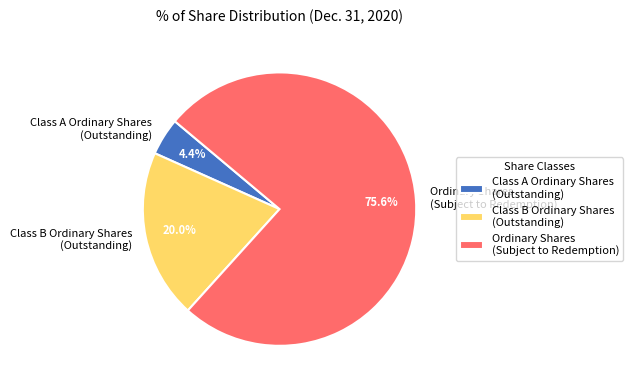

Rank the categories by value from highest to lowest.

Ordinary Shares (Subject to Redemption), Class B Ordinary Shares (Outstanding), Class A Ordinary Shares (Outstanding)